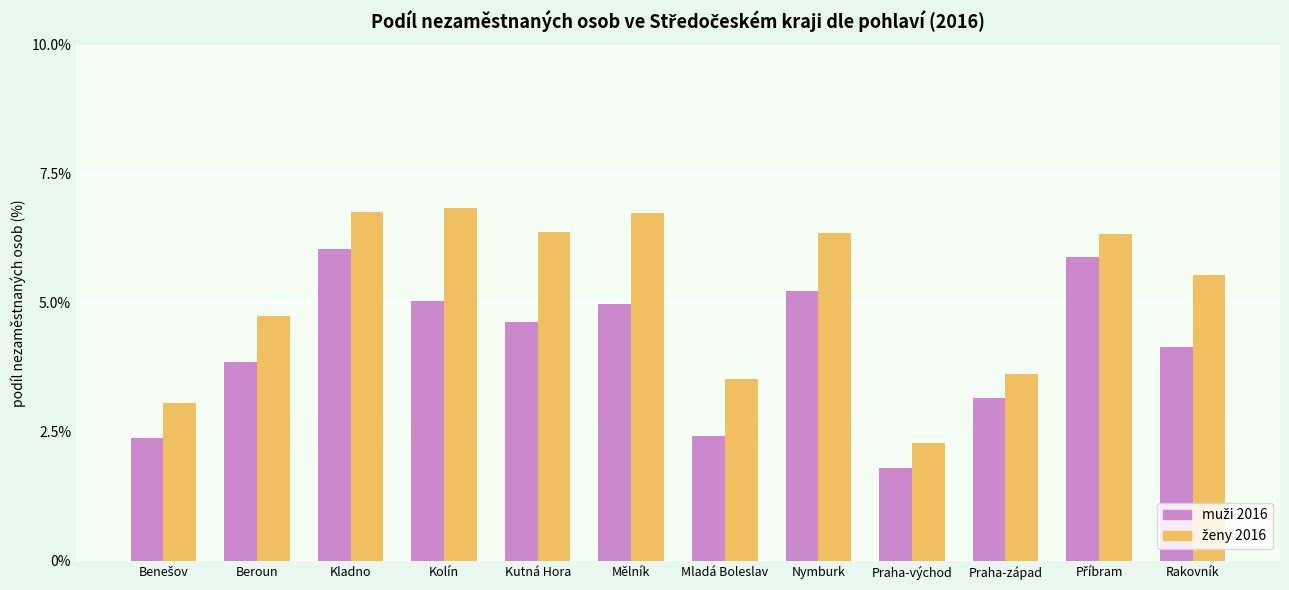

What is the smallest value displayed?

1.8